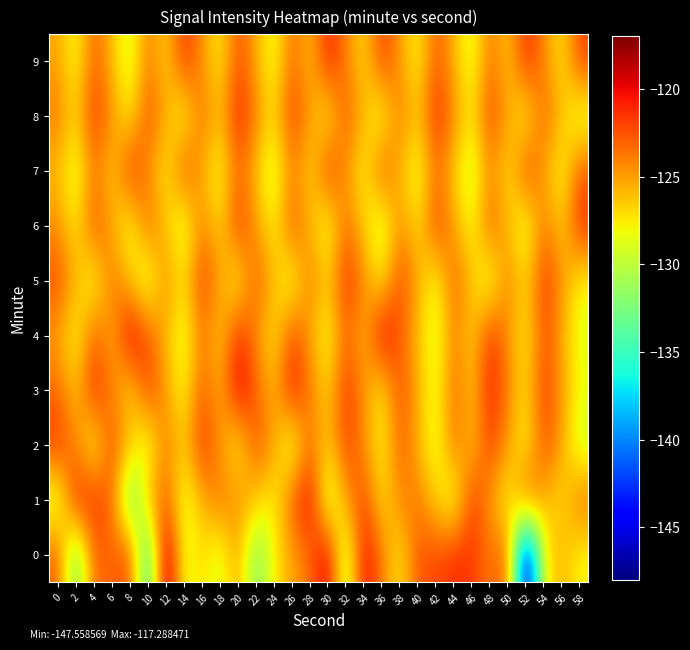

Reading left to right, list all the values displayed in this chart.

0: 0=-122.7	2=-133.5	4=-123.0	6=-123.3	8=-121.9	10=-136.5	12=-117.3	14=-128.9	16=-126.9	18=-129.4	20=-124.9	22=-132.8	24=-127.6	26=-125.3	28=-123.5	30=-119.3	32=-131.2	34=-119.8	36=-123.9	38=-127.7	40=-122.5	42=-122.3	44=-121.1	46=-121.6	48=-123.9	50=-122.7	52=-147.6	54=-127.8	56=-125.6	58=-128.1
1: 0=-129.9	2=-120.7	4=-121.4	6=-123.2	8=-134.1	10=-125.8	12=-122.8	14=-129.2	16=-125.7	18=-123.6	20=-124.5	22=-126.3	24=-128.1	26=-122.7	28=-119.8	30=-130.5	32=-125.1	34=-121.9	36=-127.4	38=-124.2	40=-123.8	42=-126.7	44=-129.3	46=-121.5	48=-124.9	50=-128.6	52=-122.1	54=-125.8	56=-127.2	58=-123.4
2: 0=-121.5	2=-124.3	4=-128.7	6=-122.1	8=-125.9	10=-129.4	12=-123.6	14=-126.8	16=-121.3	18=-124.7	20=-128.2	22=-122.5	24=-125.1	26=-129.8	28=-123.4	30=-126.7	32=-121.9	34=-124.5	36=-128.0	38=-122.8	40=-125.6	42=-129.1	44=-123.3	46=-126.5	48=-121.7	50=-124.9	52=-128.4	54=-122.2	56=-125.3	58=-129.6
3: 0=-123.2	2=-126.5	4=-120.8	6=-124.1	8=-127.4	10=-121.7	12=-125.0	14=-128.3	16=-122.6	18=-125.9	20=-119.5	22=-122.8	24=-126.1	26=-120.4	28=-123.7	30=-127.0	32=-121.3	34=-124.6	36=-127.9	38=-122.2	40=-125.5	42=-128.8	44=-123.1	46=-126.4	48=-120.7	50=-124.0	52=-127.3	54=-121.6	56=-124.9	58=-128.2
4: 0=-125.1	2=-128.4	4=-122.7	6=-126.0	8=-119.3	10=-122.6	12=-125.9	14=-129.2	16=-123.5	18=-126.8	20=-121.1	22=-124.4	24=-127.7	26=-122.0	28=-125.3	30=-128.6	32=-122.9	34=-126.2	36=-119.5	38=-122.8	40=-126.1	42=-129.4	44=-123.7	46=-127.0	48=-121.3	50=-124.6	52=-127.9	54=-122.2	56=-125.5	58=-128.8
5: 0=-122.3	2=-125.6	4=-128.9	6=-123.2	8=-126.5	10=-129.8	12=-124.1	14=-127.4	16=-121.7	18=-125.0	20=-128.3	22=-122.6	24=-125.9	26=-129.2	28=-123.5	30=-126.8	32=-121.1	34=-124.4	36=-127.7	38=-122.0	40=-125.3	42=-128.6	44=-122.9	46=-126.2	48=-129.5	50=-123.8	52=-127.1	54=-121.4	56=-124.7	58=-128.0
6: 0=-124.5	2=-127.8	4=-122.1	6=-125.4	8=-128.7	10=-123.0	12=-126.3	14=-129.6	16=-123.9	18=-127.2	20=-121.5	22=-124.8	24=-128.1	26=-122.4	28=-125.7	30=-129.0	32=-123.3	34=-126.6	36=-129.9	38=-124.2	40=-127.5	42=-121.8	44=-125.1	46=-128.4	48=-122.7	50=-126.0	52=-129.3	54=-123.6	56=-126.9	58=-121.2
7: 0=-126.0	2=-129.3	4=-123.6	6=-126.9	8=-121.2	10=-124.5	12=-127.8	14=-122.1	16=-125.4	18=-128.7	20=-123.0	22=-126.3	24=-129.6	26=-123.9	28=-127.2	30=-121.5	32=-124.8	34=-128.1	36=-122.4	38=-125.7	40=-129.0	42=-123.3	44=-126.6	46=-129.9	48=-124.2	50=-127.5	52=-121.8	54=-125.1	56=-128.4	58=-122.7
8: 0=-123.7	2=-127.0	4=-121.3	6=-124.6	8=-127.9	10=-122.2	12=-125.5	14=-128.8	16=-123.1	18=-126.4	20=-120.7	22=-124.0	24=-127.3	26=-121.6	28=-124.9	30=-128.2	32=-122.5	34=-125.8	36=-129.1	38=-123.4	40=-126.7	42=-121.0	44=-124.3	46=-127.6	48=-121.9	50=-125.2	52=-128.5	54=-122.8	56=-126.1	58=-129.4
9: 0=-125.2	2=-128.5	4=-122.8	6=-126.1	8=-129.4	10=-123.7	12=-127.0	14=-121.3	16=-124.6	18=-127.9	20=-122.2	22=-125.5	24=-128.8	26=-123.1	28=-126.4	30=-120.7	32=-124.0	34=-127.3	36=-121.6	38=-124.9	40=-128.2	42=-122.5	44=-125.8	46=-129.1	48=-123.4	50=-126.7	52=-121.0	54=-124.3	56=-127.6	58=-121.9